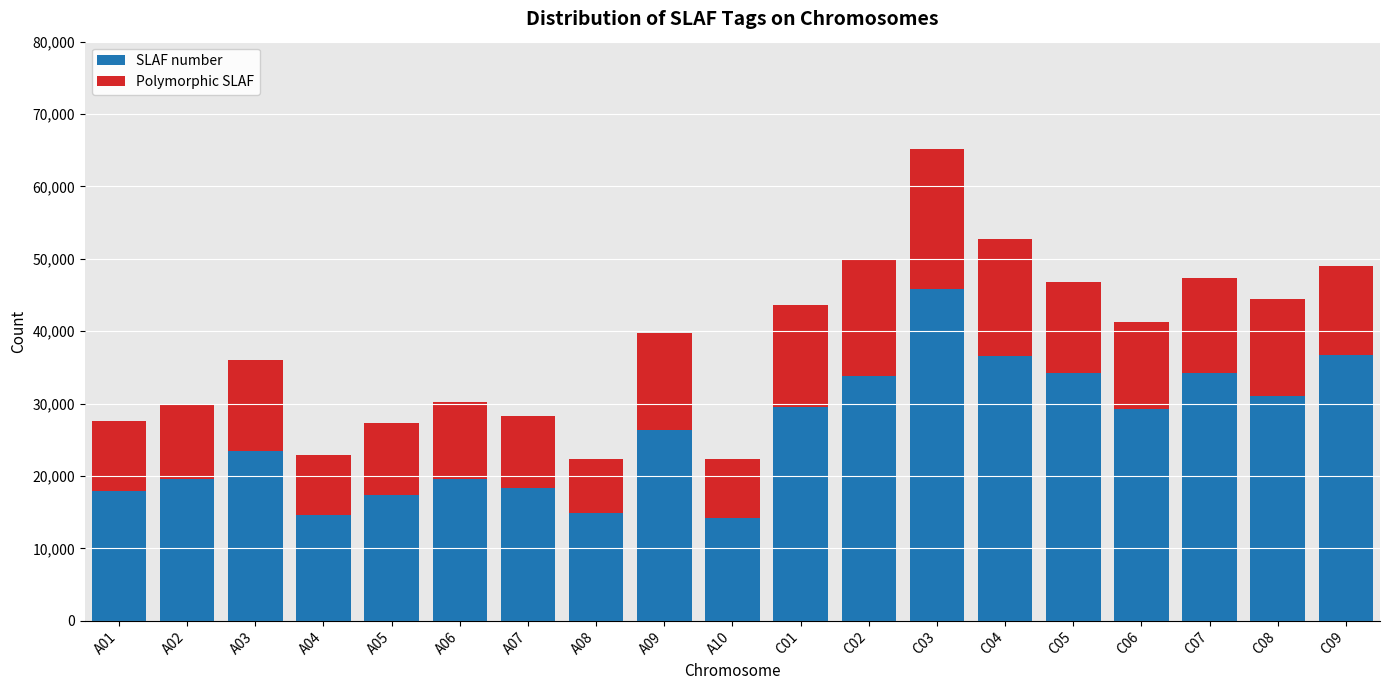

The SLAF number series shows 33842 at C02. True or false?

True